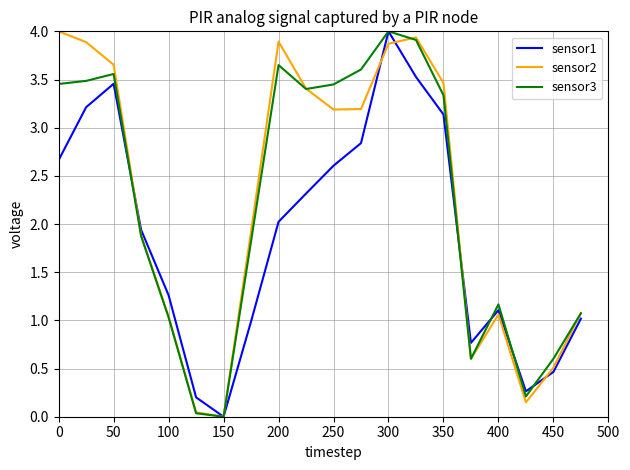

What is the maximum value shown in the chart?

4.0